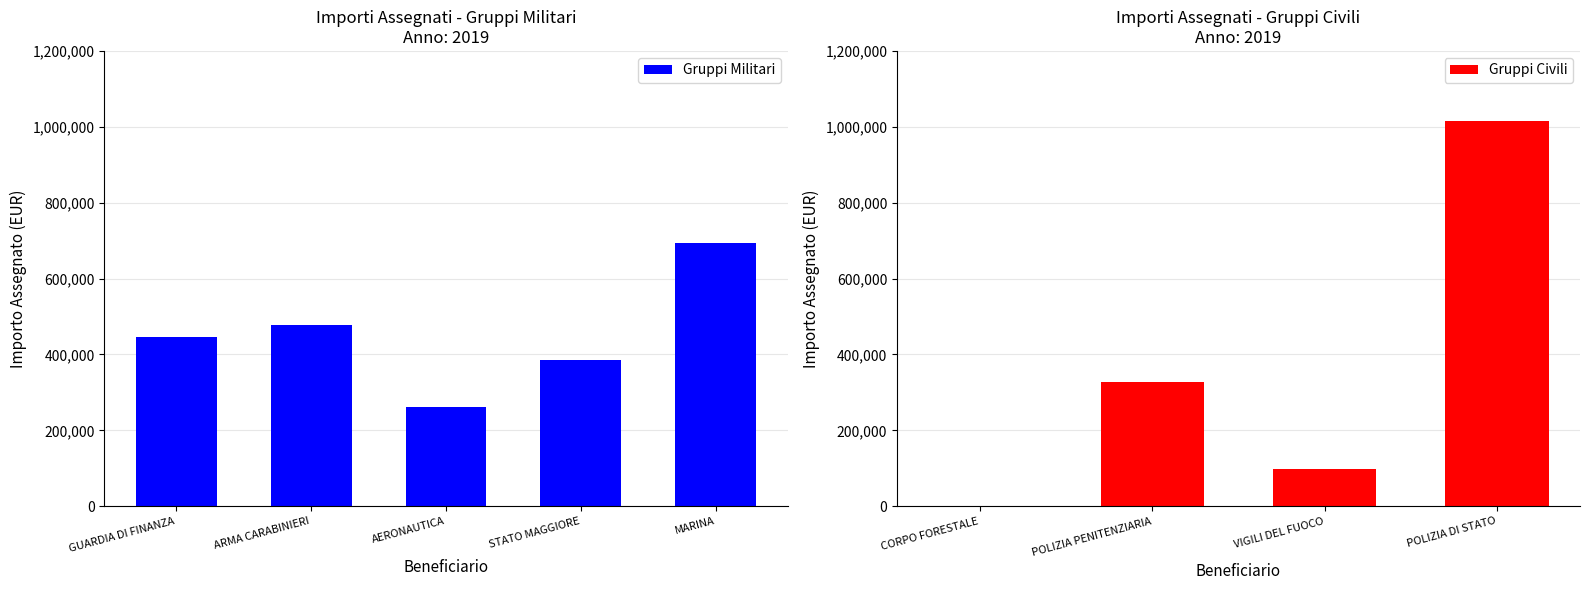

What is the sum of all Gruppi Militari values?

2262638.7